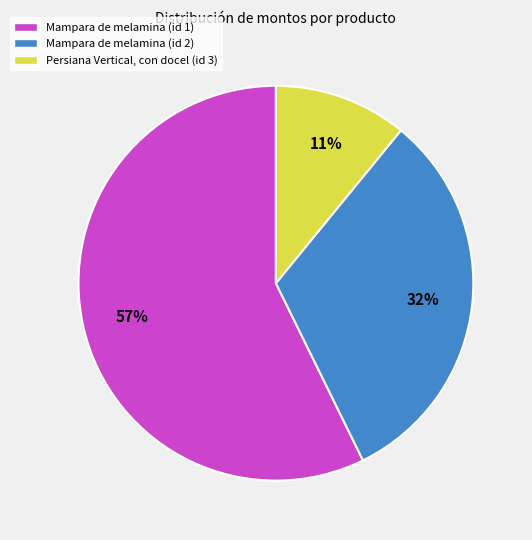

Is there a majority slice in this chart?

Yes